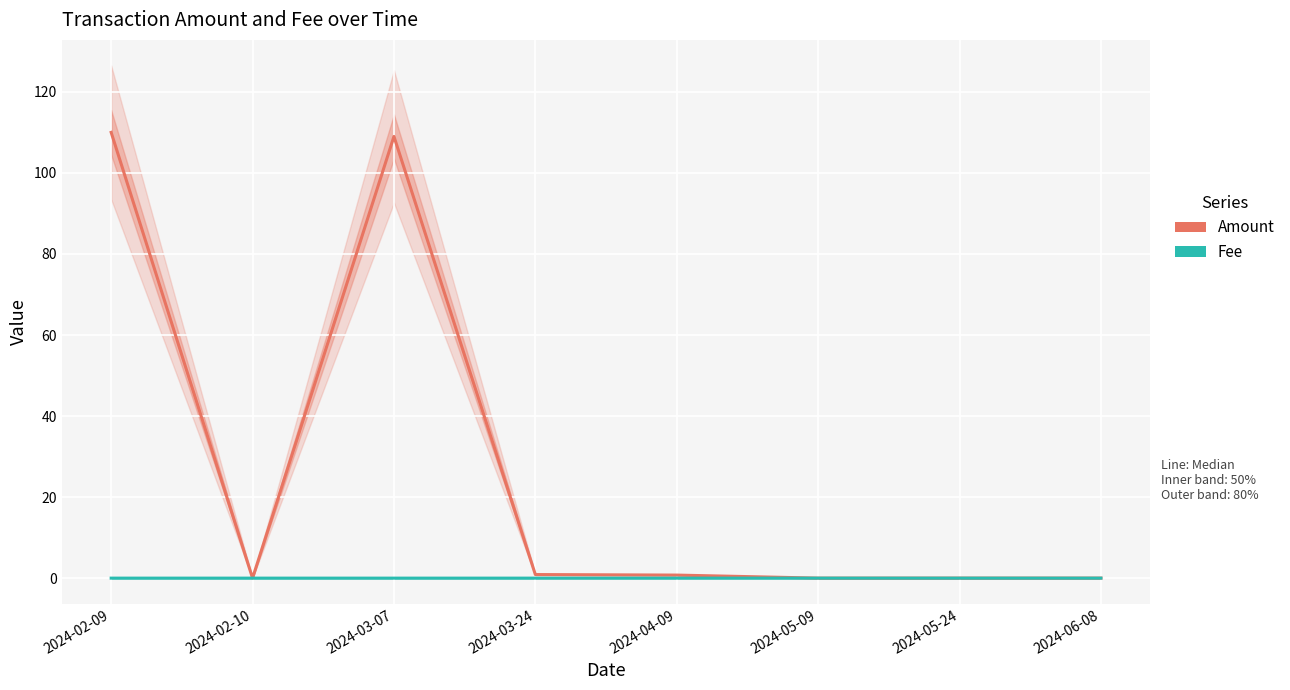

Rank the categories by Fee value from highest to lowest.

2024-02-09, 2024-02-10, 2024-03-07, 2024-03-24, 2024-04-09, 2024-05-09, 2024-05-24, 2024-06-08